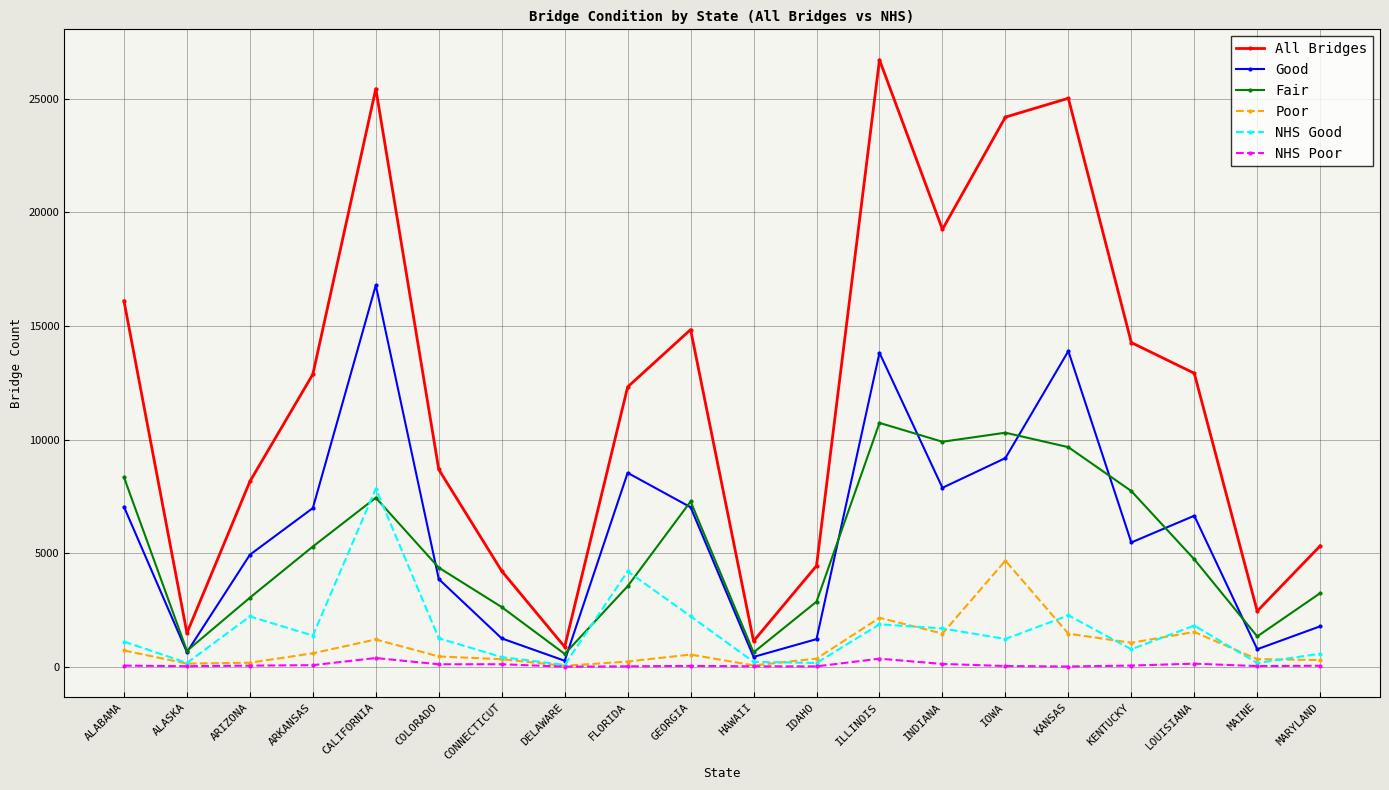

The NHS Poor series shows 47 at MARYLAND. True or false?

True